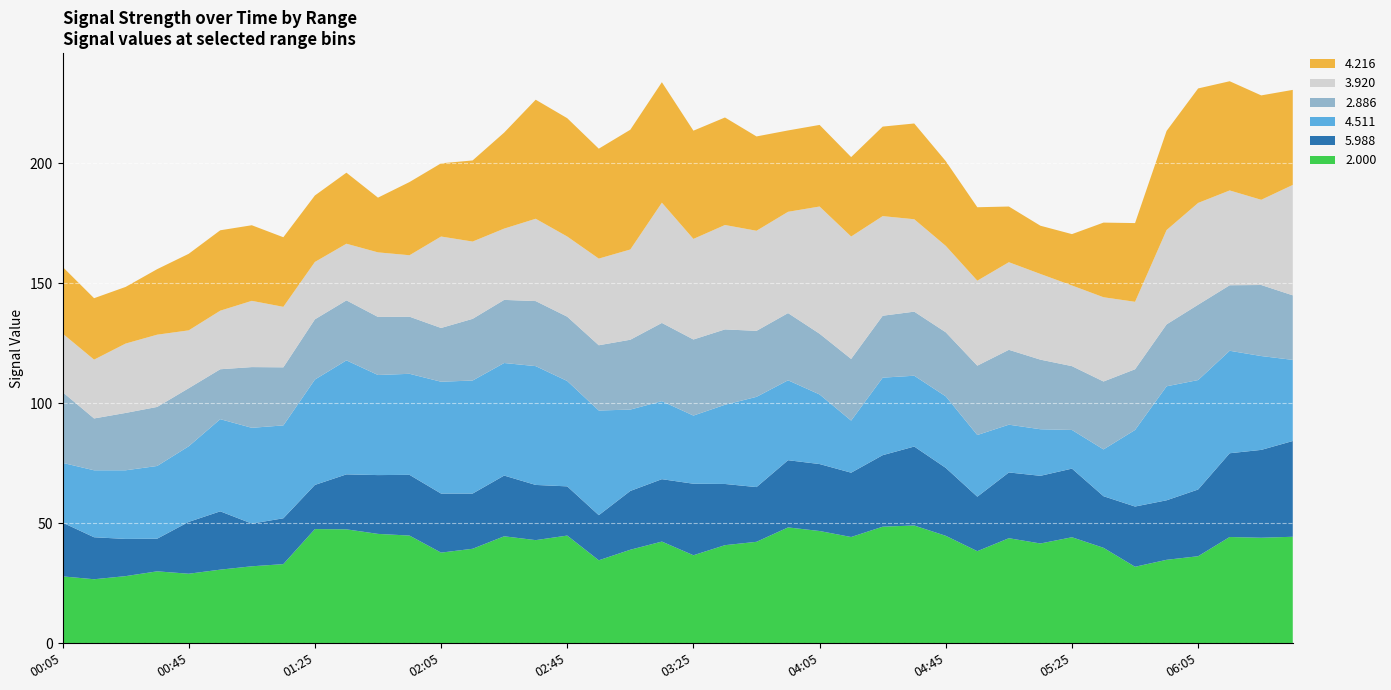

Reading left to right, extract all data points from this chart.

2.000: 27.9	26.7	28.0	30.0	29.0	30.7	32.1	33.0	47.6	47.5	45.6	44.9	37.8	39.4	44.6	43.0	44.9	34.6	39.0	42.4	36.7	40.9	42.3	48.3	46.8	44.3	48.6	49.1	44.8	38.4	43.8	41.6	44.2	39.8	31.9	34.8	36.3	44.3	44.0	44.4
5.988: 22.4	17.5	15.5	13.6	21.6	24.3	17.8	19.1	18.4	22.9	24.5	25.3	24.6	23.0	25.3	23.0	20.5	18.8	24.5	26.0	29.8	25.5	22.8	28.0	27.9	26.8	29.8	32.9	28.3	22.7	27.4	28.2	28.6	21.5	25.1	24.8	27.8	34.9	36.6	39.9
4.511: 24.9	27.9	28.6	30.3	31.5	38.4	39.9	38.7	43.9	47.5	41.7	42.1	46.6	47.1	46.9	49.5	43.9	43.6	33.9	32.5	28.4	33.0	37.6	33.3	29.0	21.7	32.3	29.5	29.8	25.7	19.9	19.4	16.1	19.5	31.9	47.5	45.6	42.7	39.1	33.8
2.886: 29.5	21.6	23.9	24.6	24.2	20.8	25.3	24.2	25.1	25.0	24.2	23.8	22.4	25.7	26.3	27.1	26.8	27.2	29.1	32.6	31.7	31.4	27.5	28.0	25.3	25.7	25.8	26.7	26.7	28.9	31.2	29.0	26.6	28.3	25.3	25.8	31.4	27.3	29.6	26.9
3.920: 24.4	24.5	28.9	30.1	24.1	24.4	27.6	25.2	23.9	23.6	26.9	25.6	38.1	32.2	29.7	34.3	33.4	36.1	37.6	50.1	41.9	43.5	41.7	42.2	53.0	51.0	41.5	38.5	36.0	35.4	36.5	35.7	33.6	35.1	28.1	39.3	42.4	39.5	35.5	46.0
4.216: 27.8	25.6	23.6	27.3	31.9	33.5	31.5	29.0	27.7	29.6	22.8	30.5	30.5	33.8	40.0	49.6	49.3	45.8	49.9	50.2	45.1	44.8	39.3	33.9	34.0	33.1	37.3	39.9	35.3	30.6	23.2	20.1	21.4	31.1	32.8	41.3	47.7	45.5	43.5	39.6